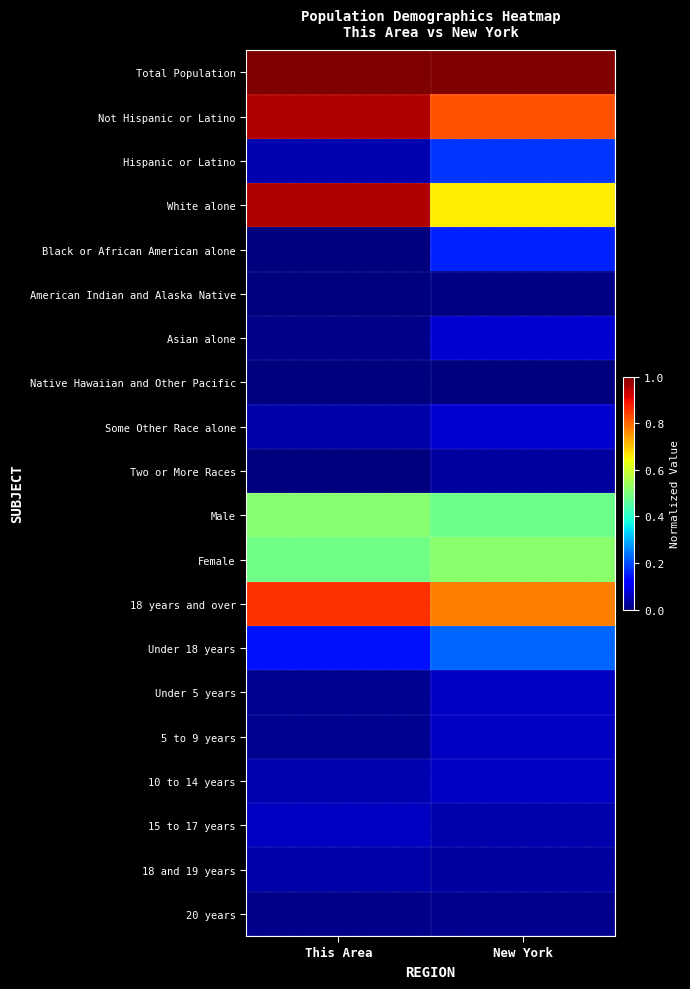

At which category does the chart reach its peak across all series?

This Area